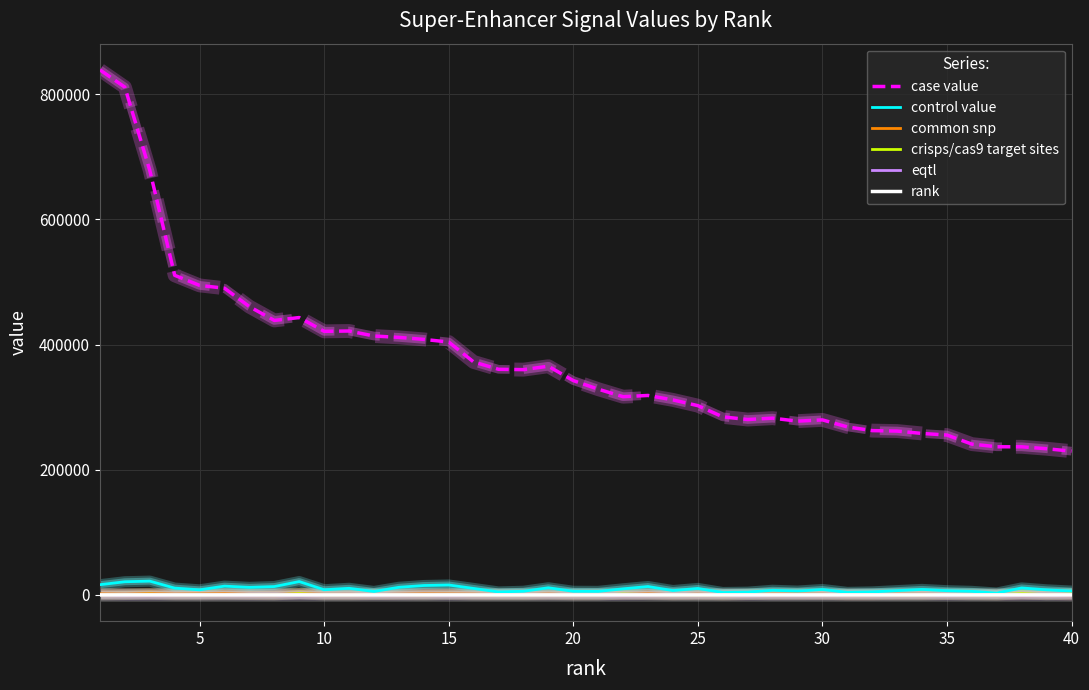

What is the highest value of the control value series?

22030.2